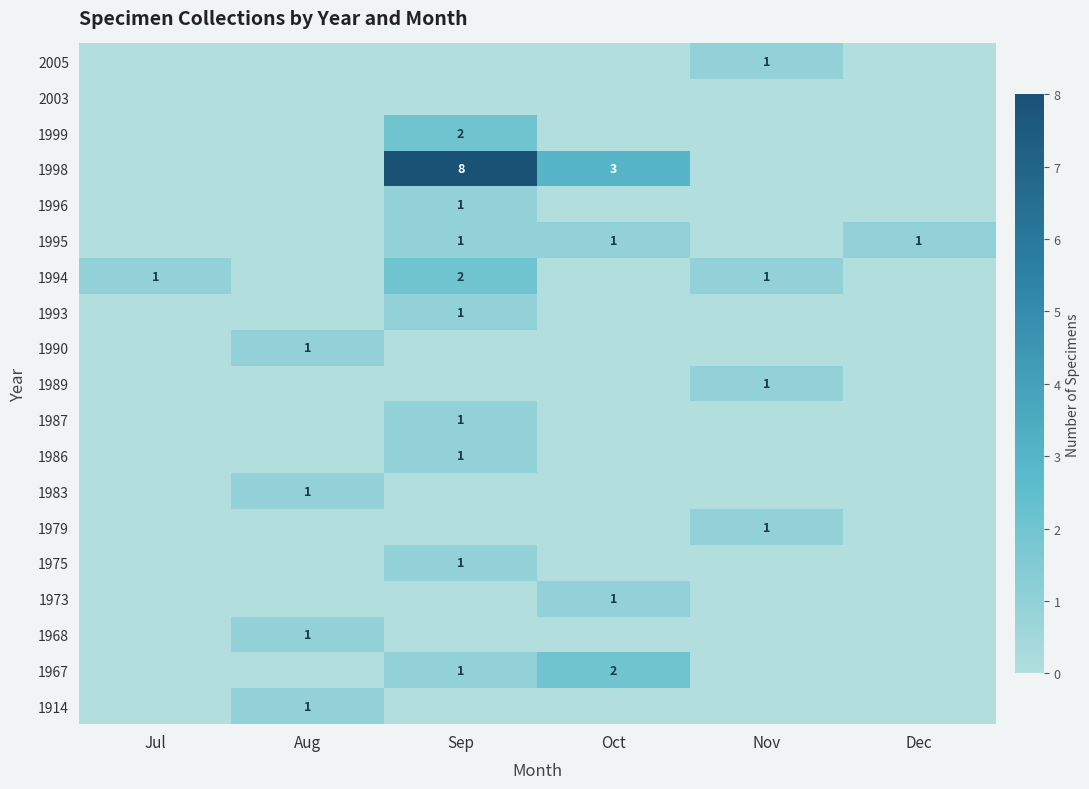

At how many categories does at least one series exceed 0?

6